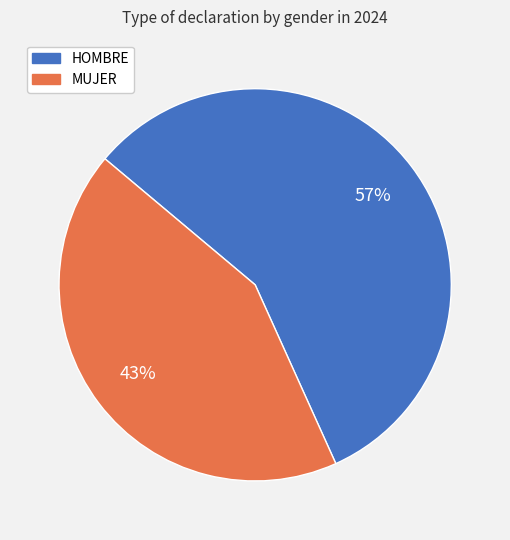

True or false: HOMBRE accounts for 57% of the total.

True